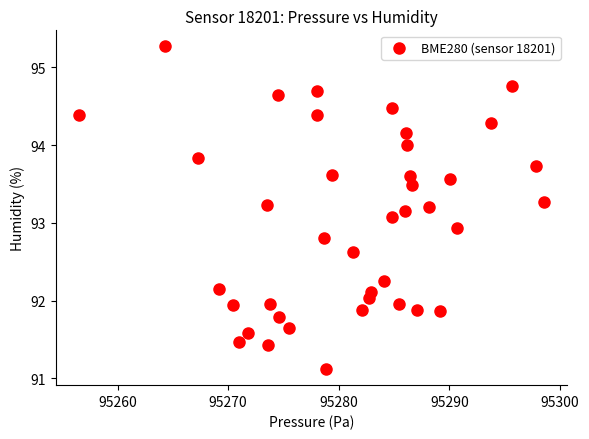

How many points are shown in the scatter plot?

40